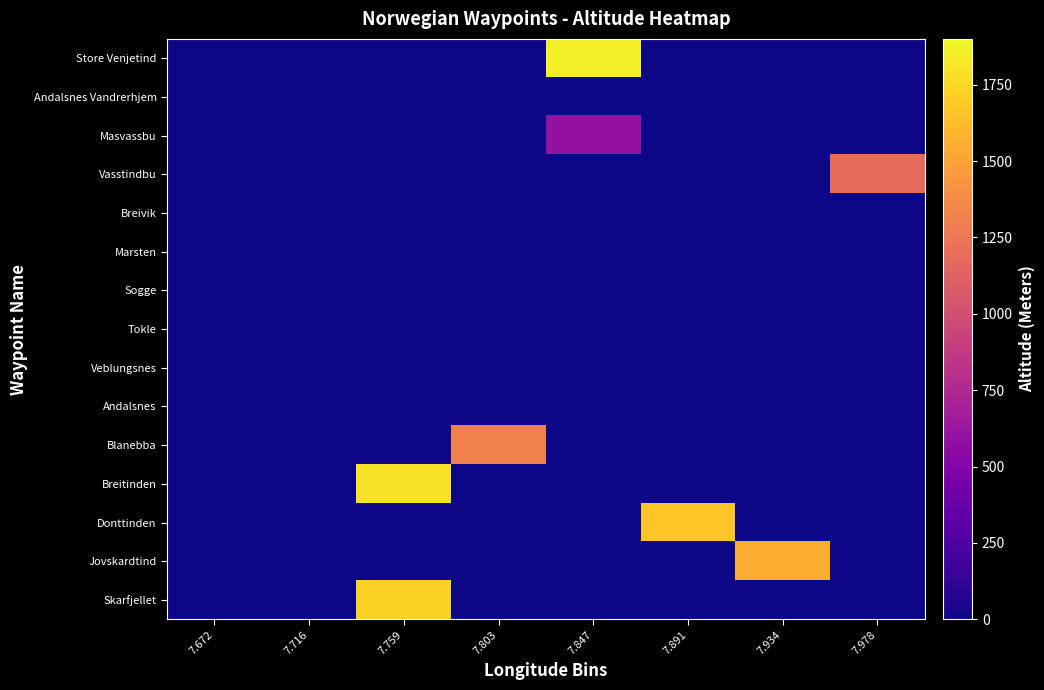

Which series has the largest total across all categories?

Store Venjetind